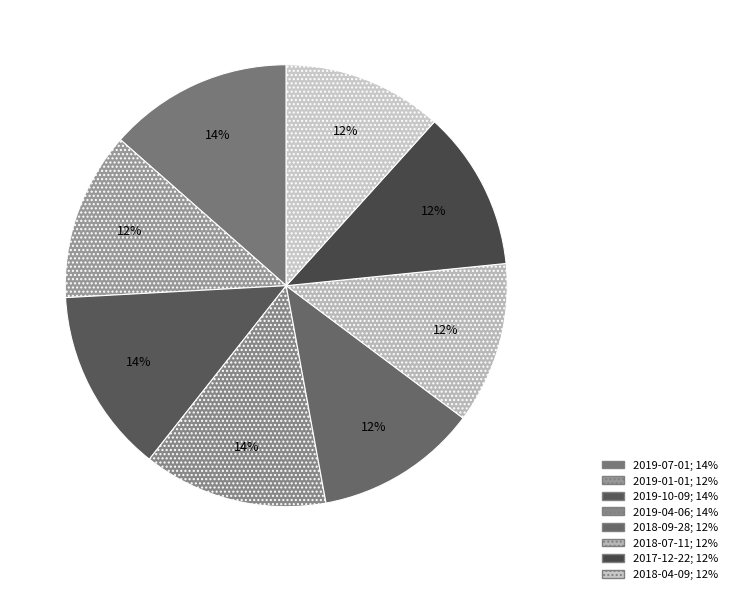

How many slices are in this pie chart?

8